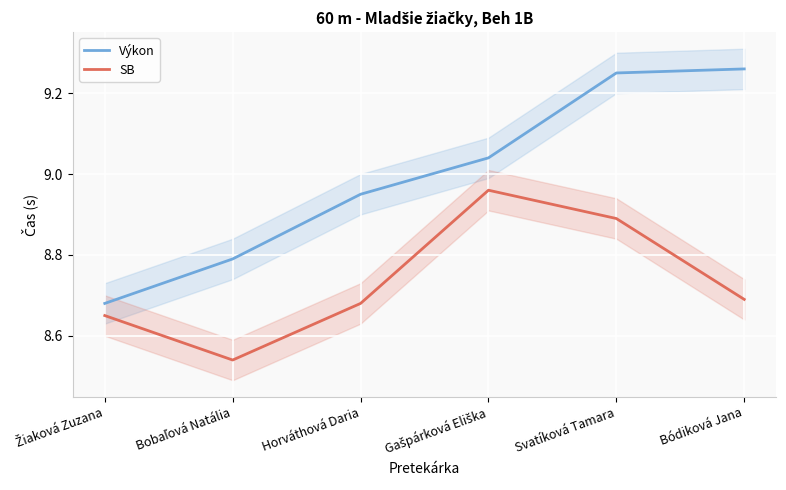

How many lines are shown in the chart?

2